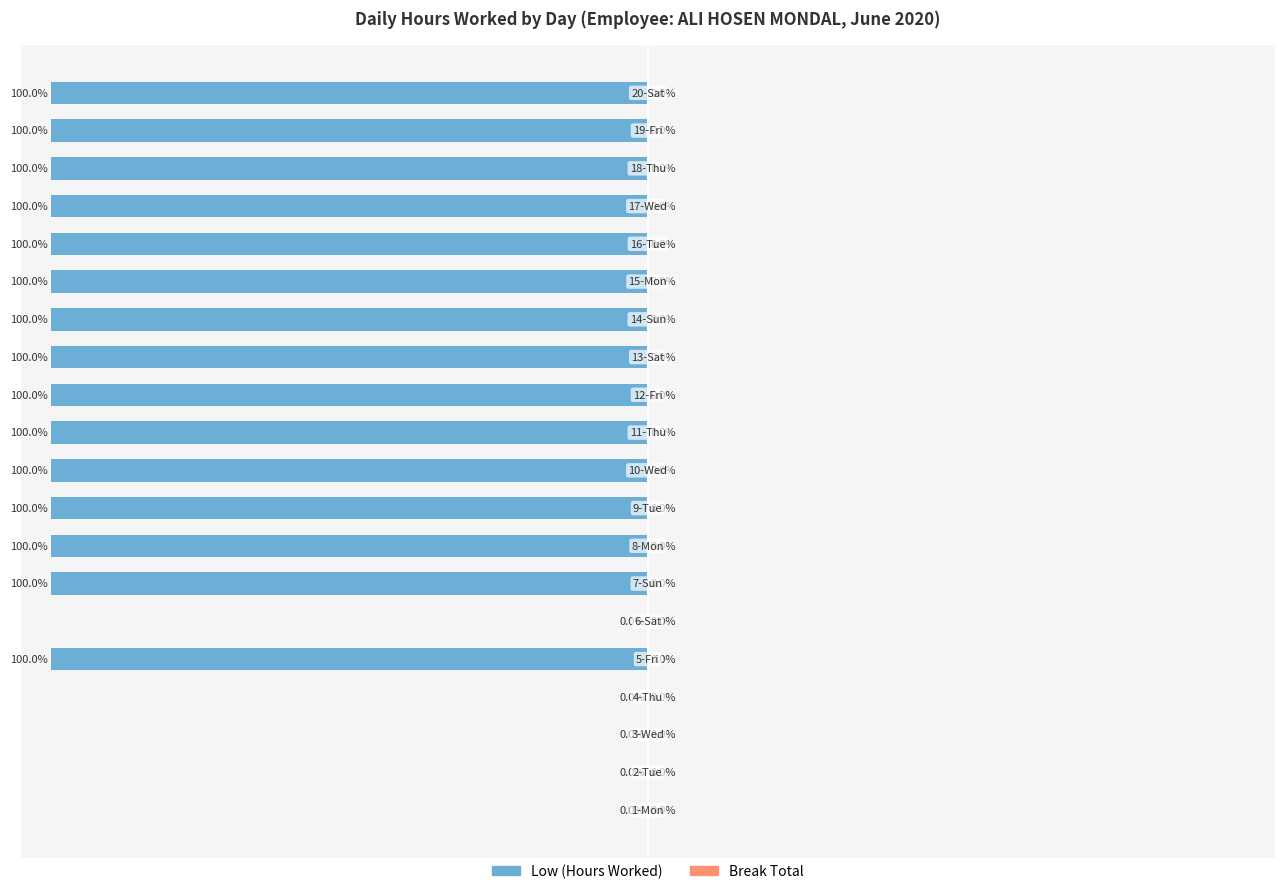

Are the bars horizontal?

Yes